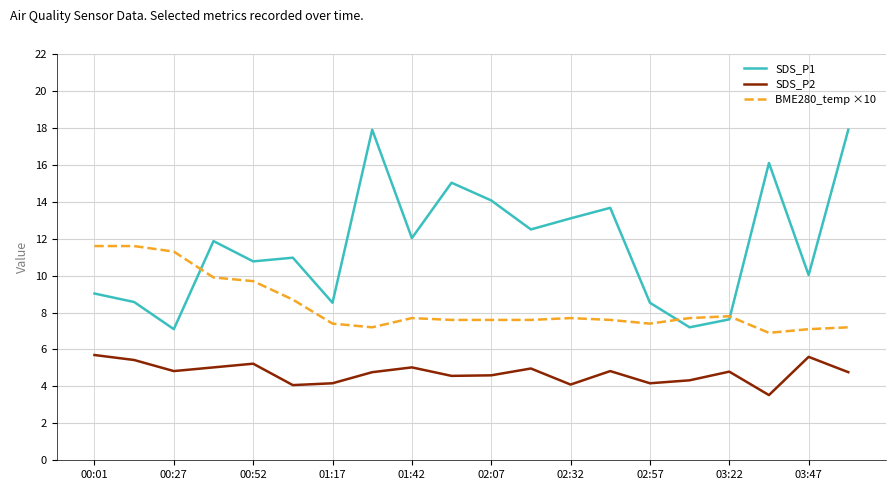

Which series has the largest range (max minus min)?

SDS_P1